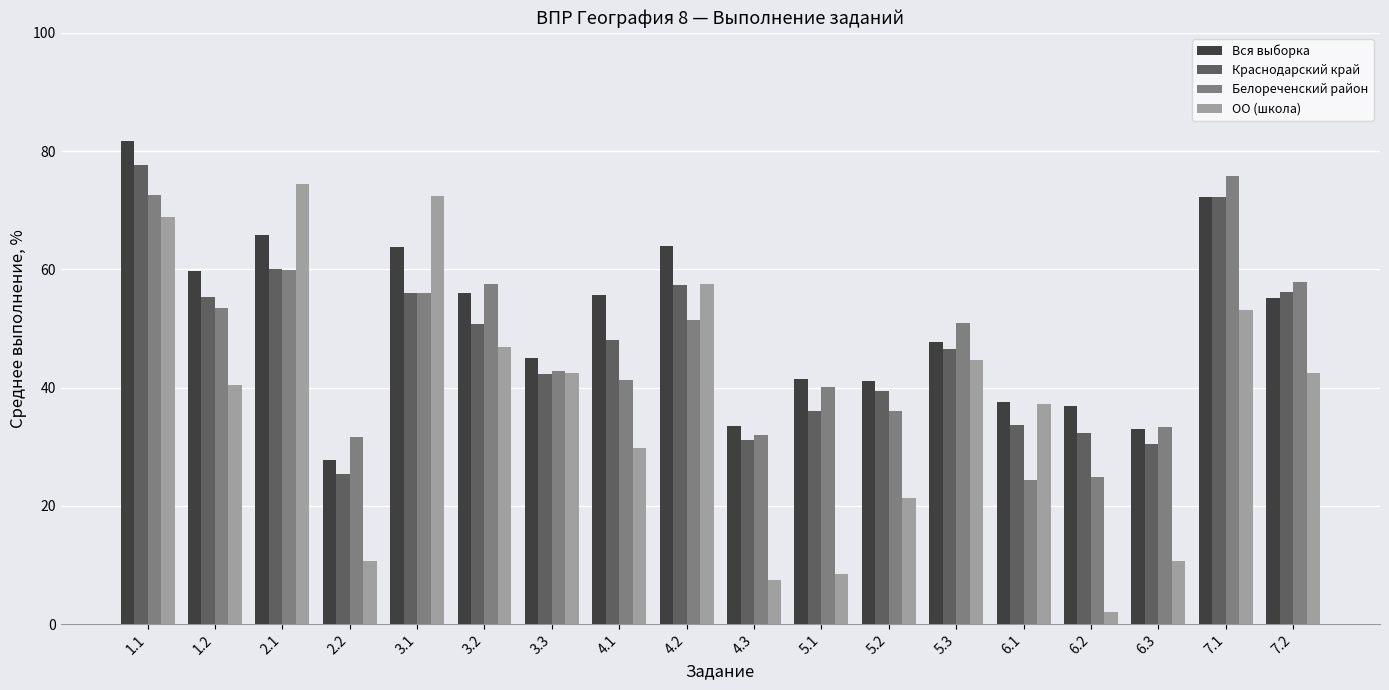

At which category is the sum across all series the highest?

1.1